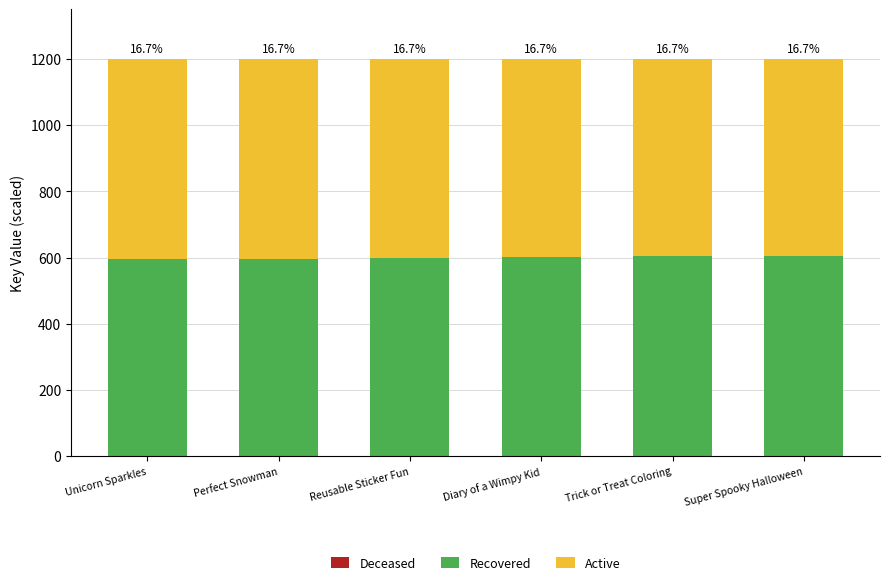

What is the sum of all Active values?

3600.0